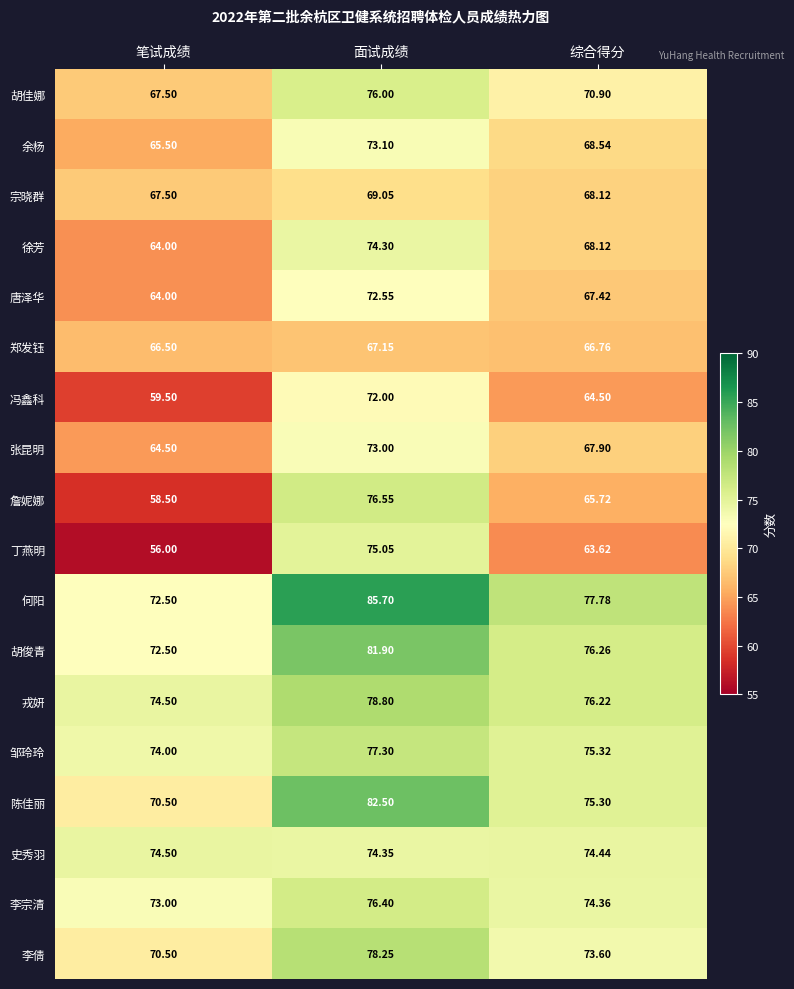

Rank the series at 面试成绩 from lowest to highest value.

郑发钰, 宗晓群, 冯鑫科, 唐泽华, 张昆明, 余杨, 徐芳, 史秀羽, 丁燕明, 胡佳娜, 李宗清, 詹妮娜, 邹玲玲, 李倩, 戎妍, 胡俊青, 陈佳丽, 何阳